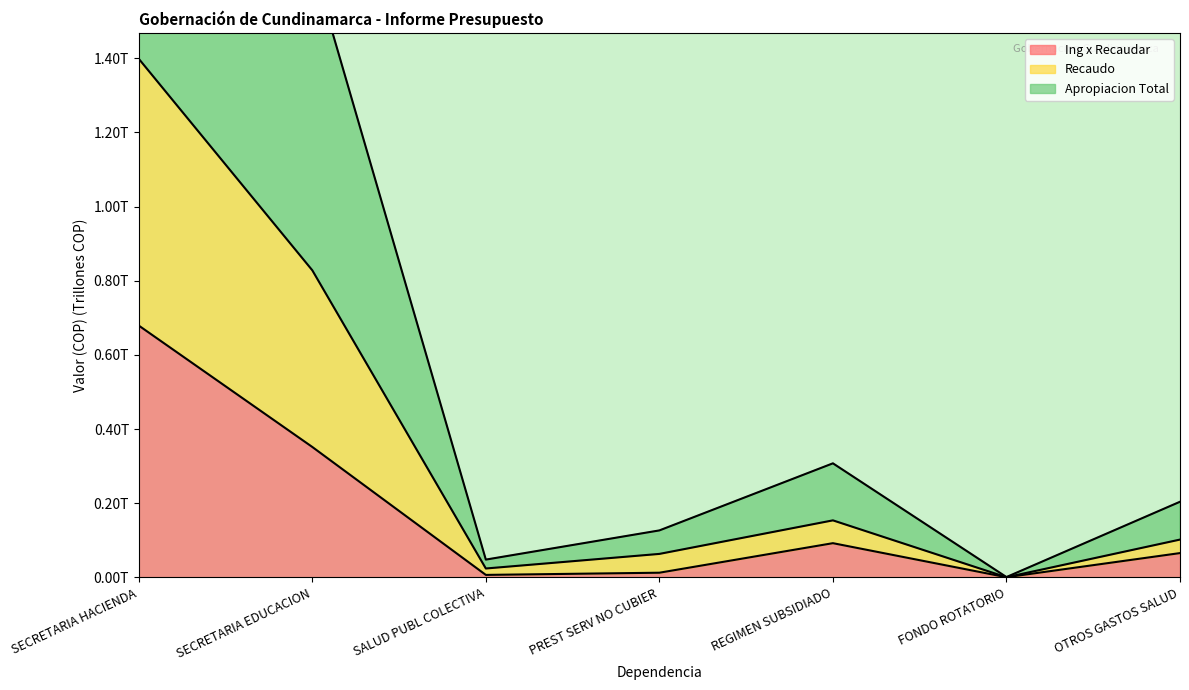

Reading left to right, list all the values displayed in this chart.

Ing x Recaudar: 0.7	0.4	0.0	0.0	0.1	0.0	0.1
Recaudo: 1.4	0.8	0.0	0.1	0.2	0.0	0.1
Apropiacion Total: 2.8	1.7	0.0	0.1	0.3	0.0	0.2